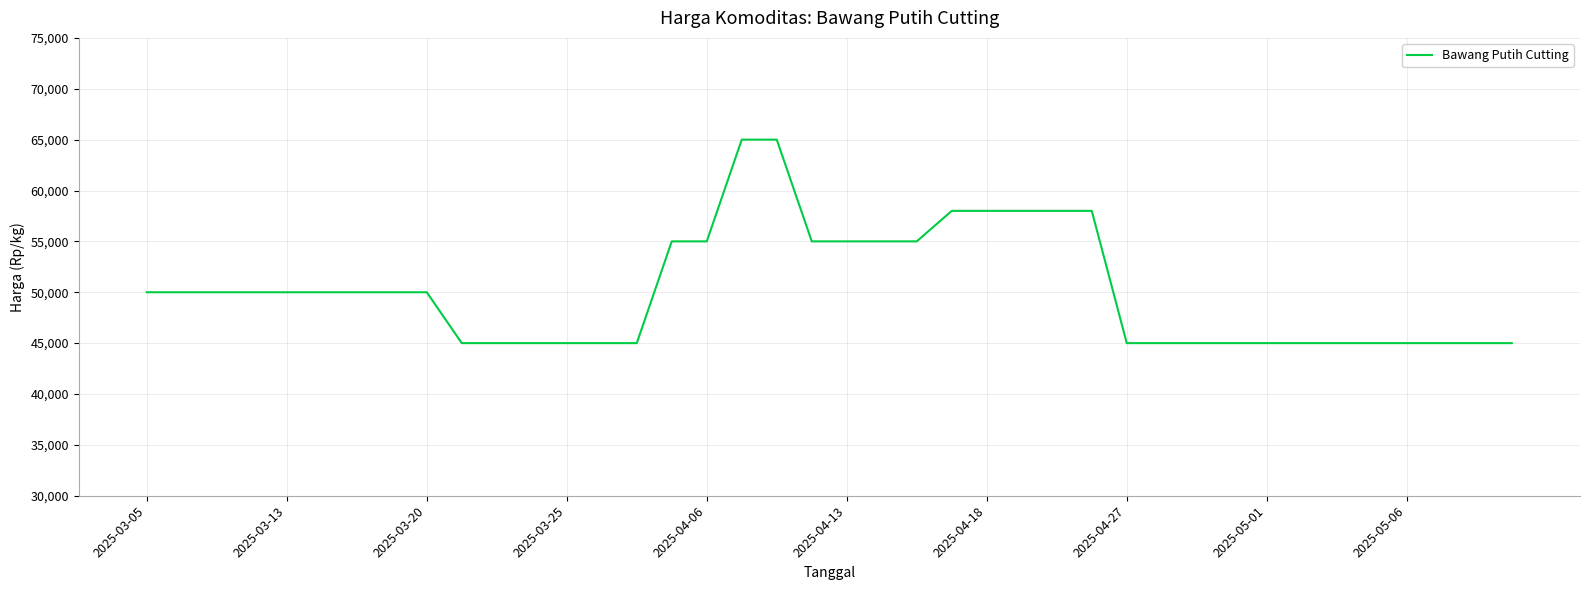

What is the sum of all values?

2010000